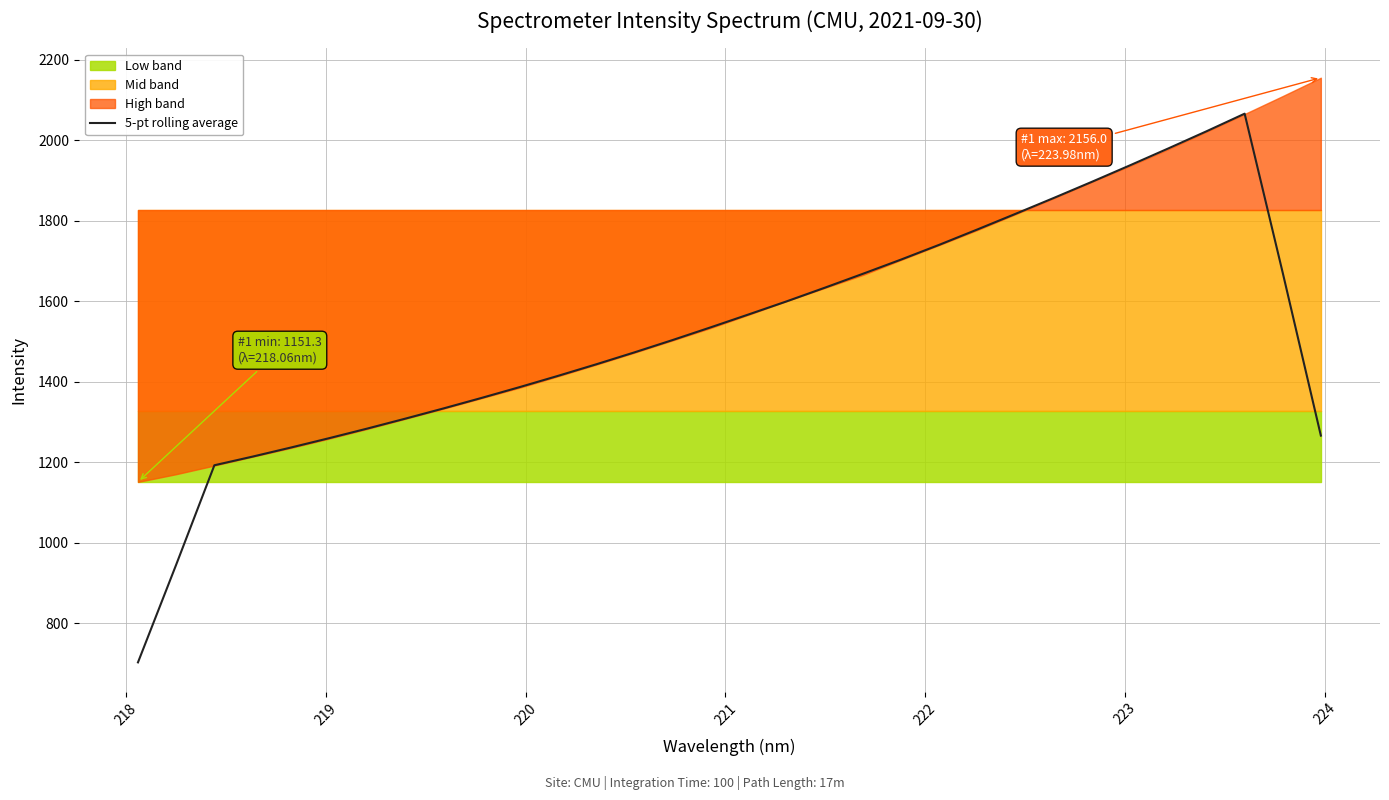

What is the lowest value of the 5-pt rolling average series?

702.8